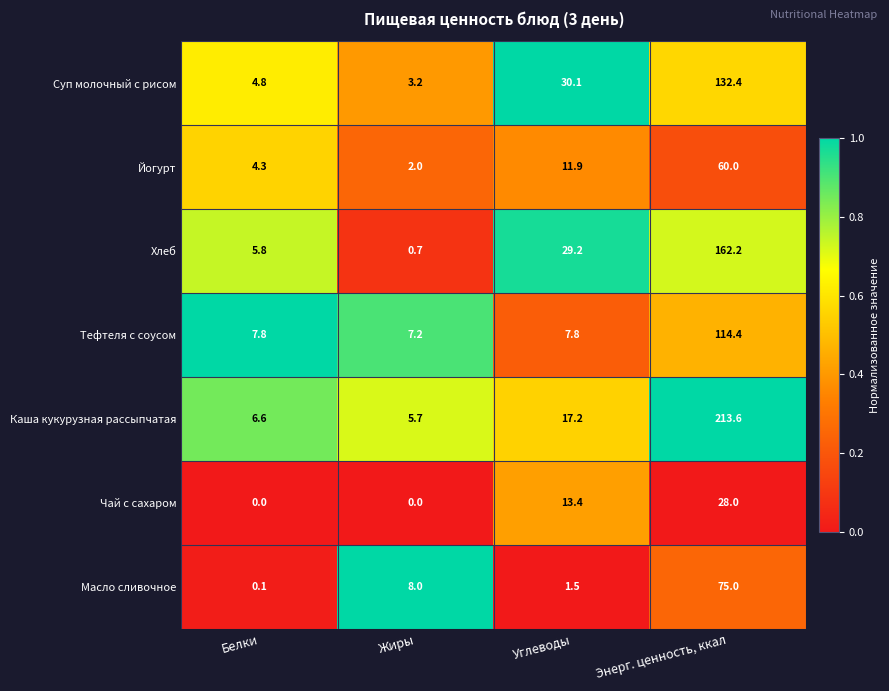

Rank the series at Углеводы from highest to lowest value.

Суп молочный с рисом, Хлеб, Каша кукурузная рассыпчатая, Чай с сахаром, Йогурт, Тефтеля с соусом, Масло сливочное